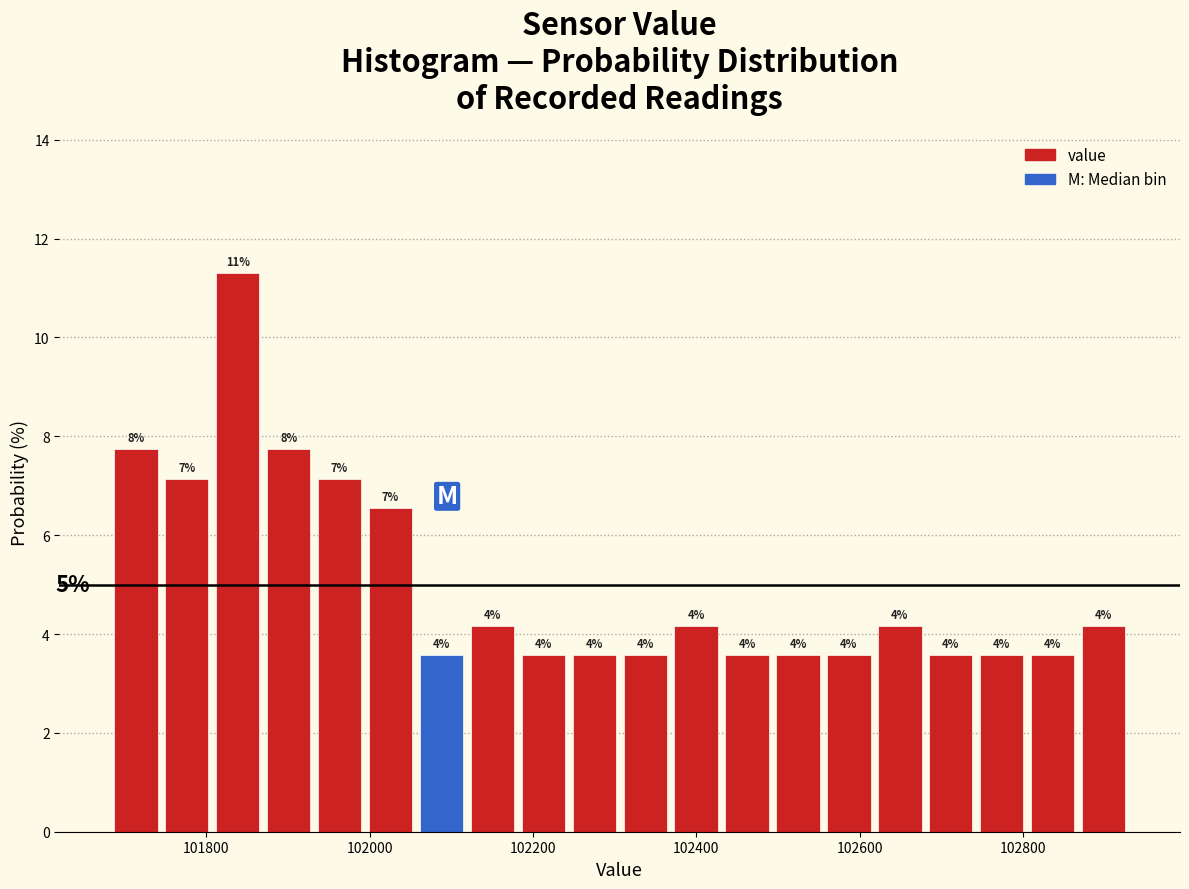

Around what value on the x-axis is the tallest bar? Give the approximate position of its centre, as read against the axis.

101840